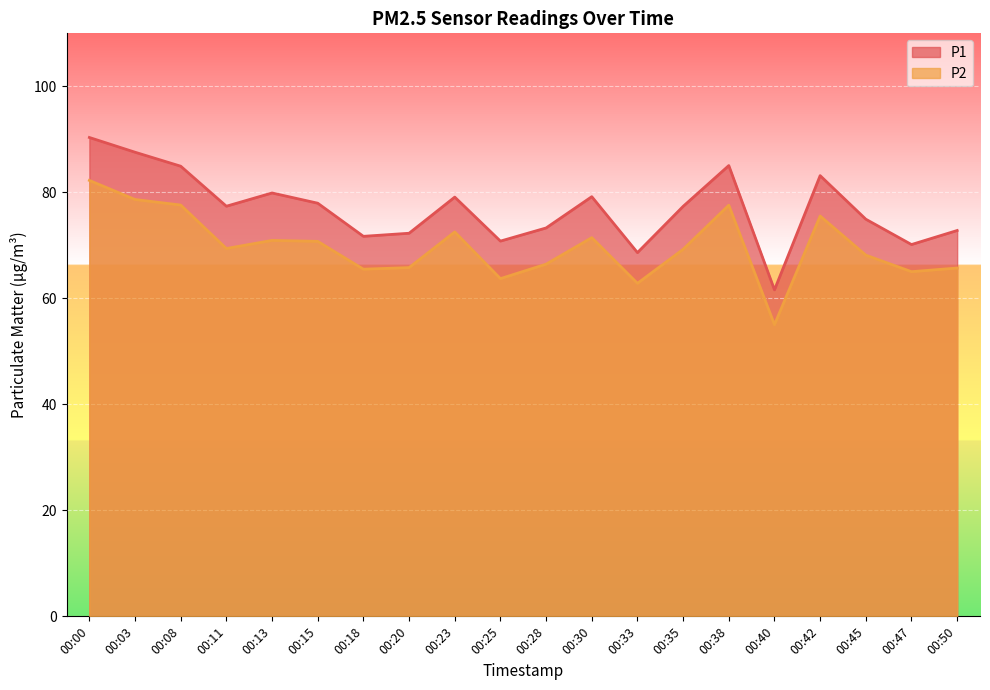

Which series has the largest range (max minus min)?

P1